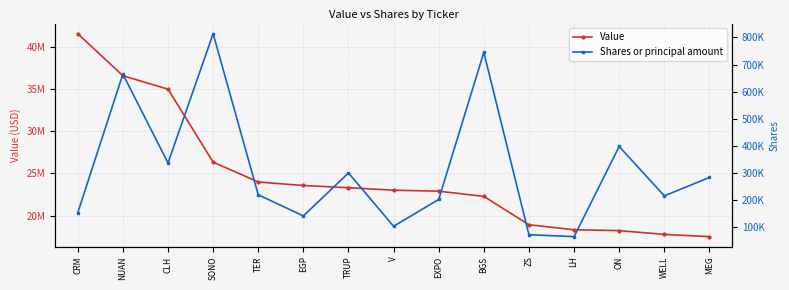

Is it true that Value equals 26338000 at SONO?

True